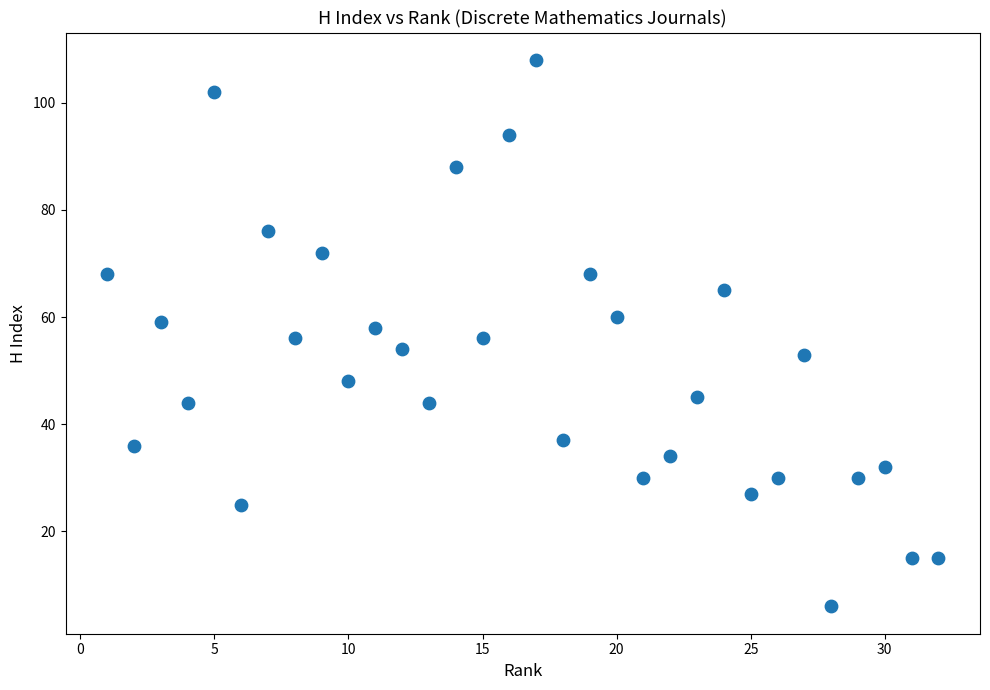

What is the range of Y values (max minus min)?

102